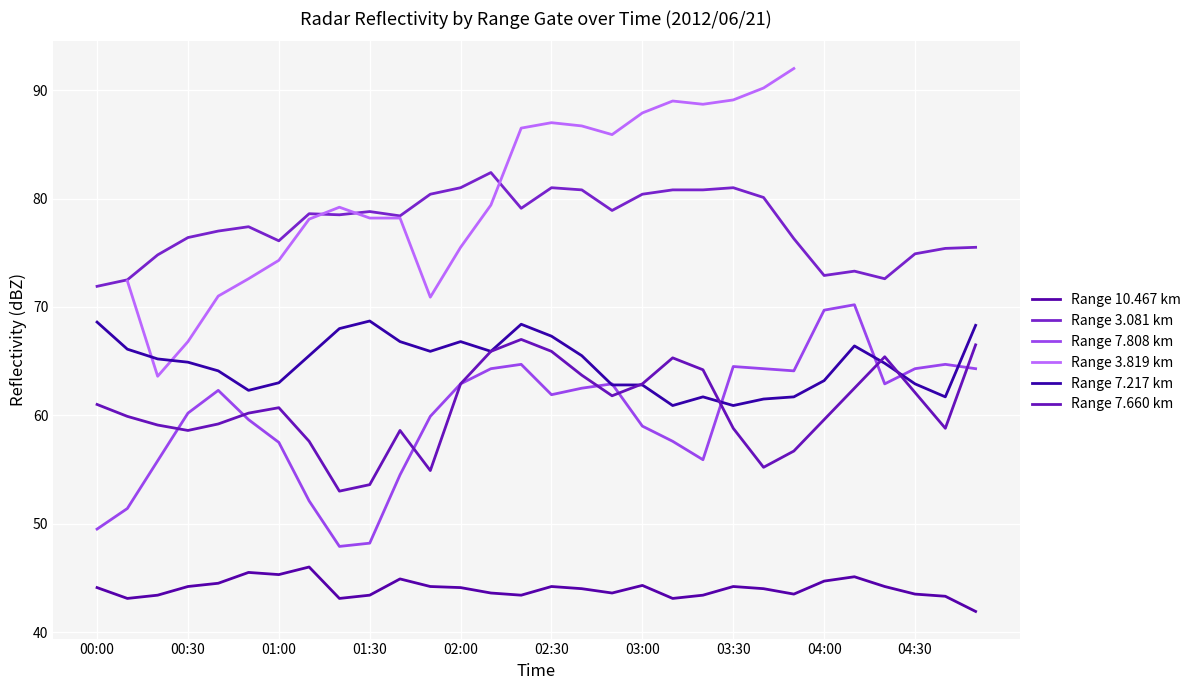

Is the value of 7.217 at 03:50 greater than the value of 3.081 at 04:50?

No